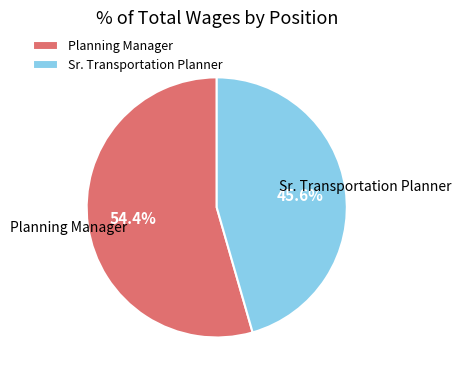

What is the largest slice in the pie chart?

Planning Manager